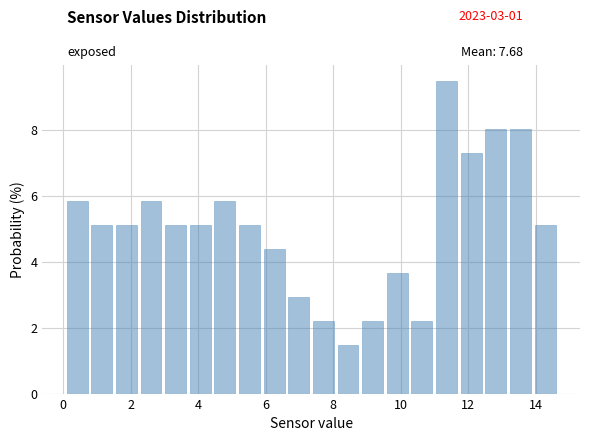

Around what value on the x-axis is the tallest bar? Give the approximate position of its centre, as read against the axis.

11.4